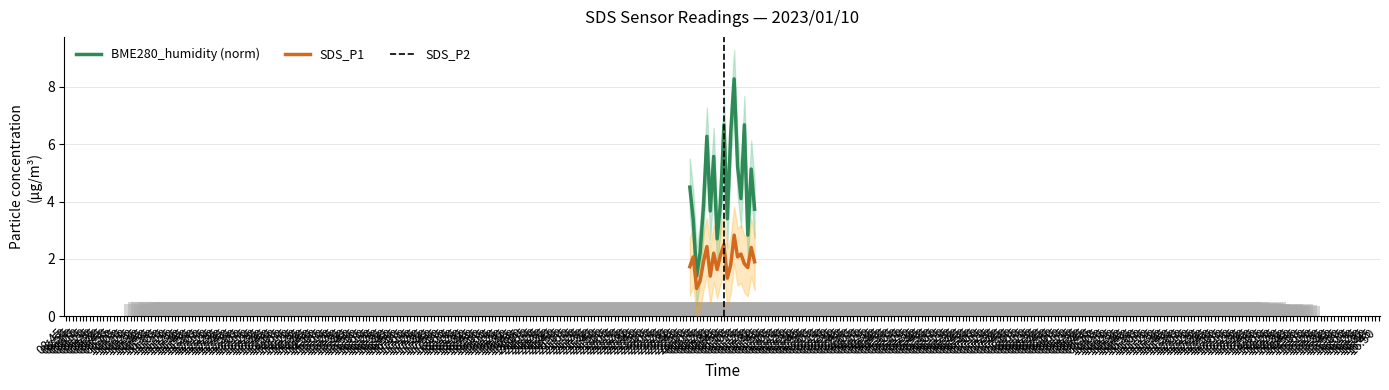

What is the difference between the highest and lowest values at 00:30?

3.3